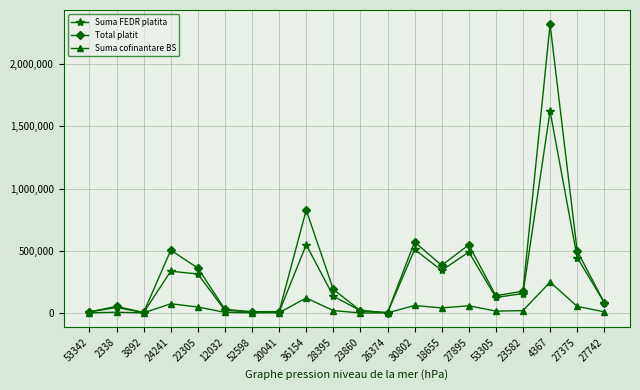

The value of Total platit at 28395 is 273915.8. True or false?

False